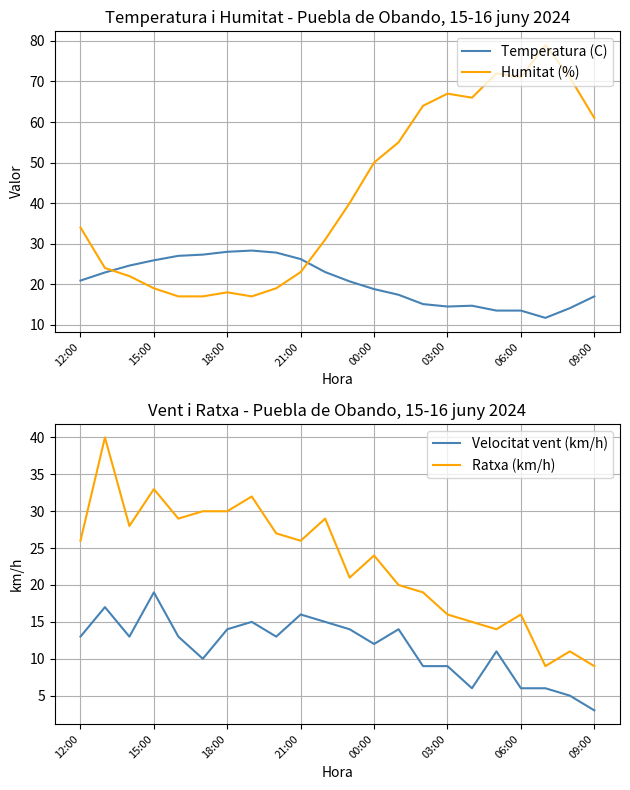

What is the spread (max minus min) of values at 14?

55.0